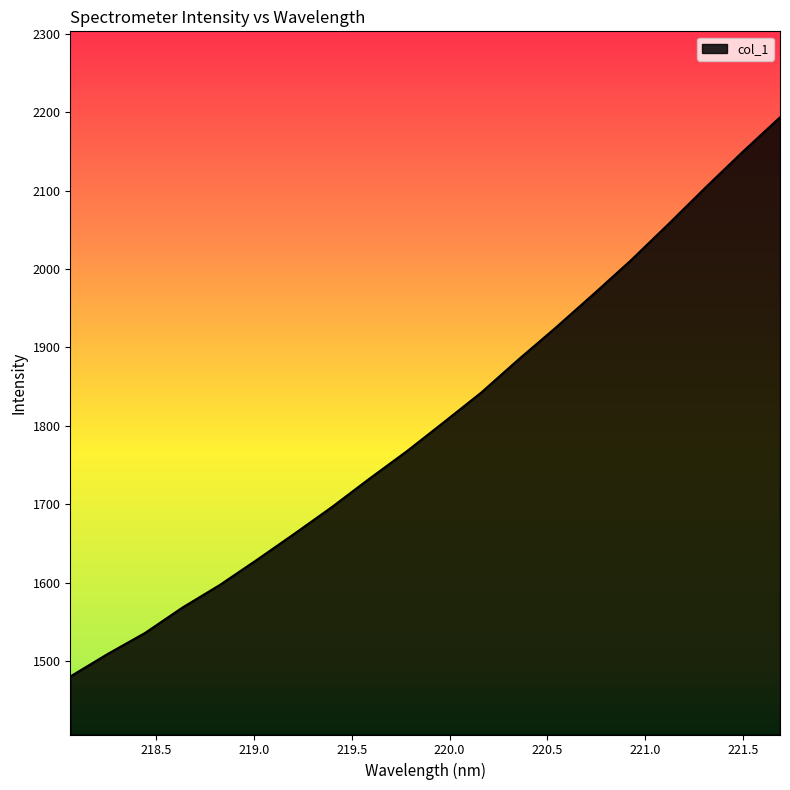

What is the difference between the maximum and minimum values?

713.5